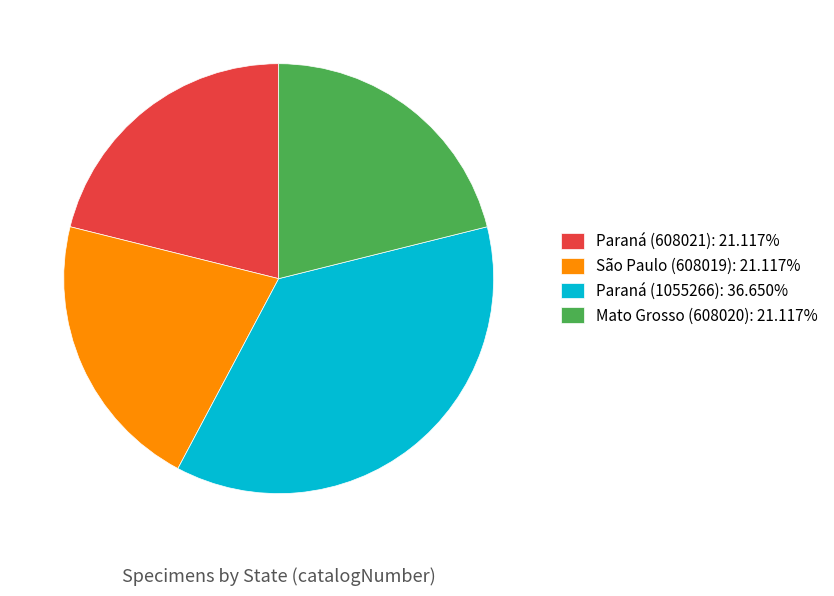

Is the sum of Mato Grosso (608020): 21.117% and Paraná (608021): 21.117% greater than half?

No